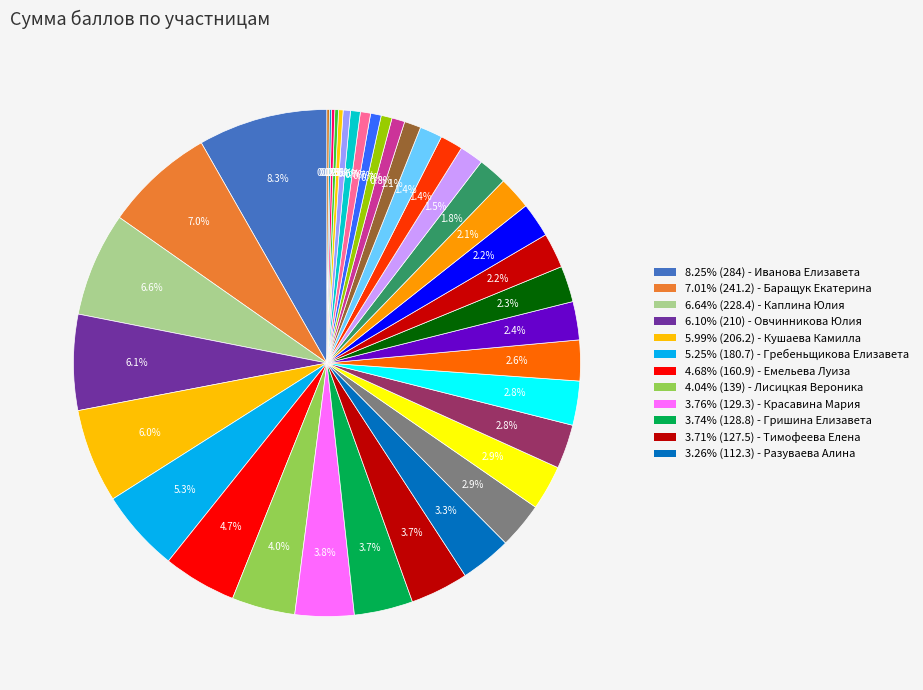

To the nearest percent, what is the average slice percentage?

3%